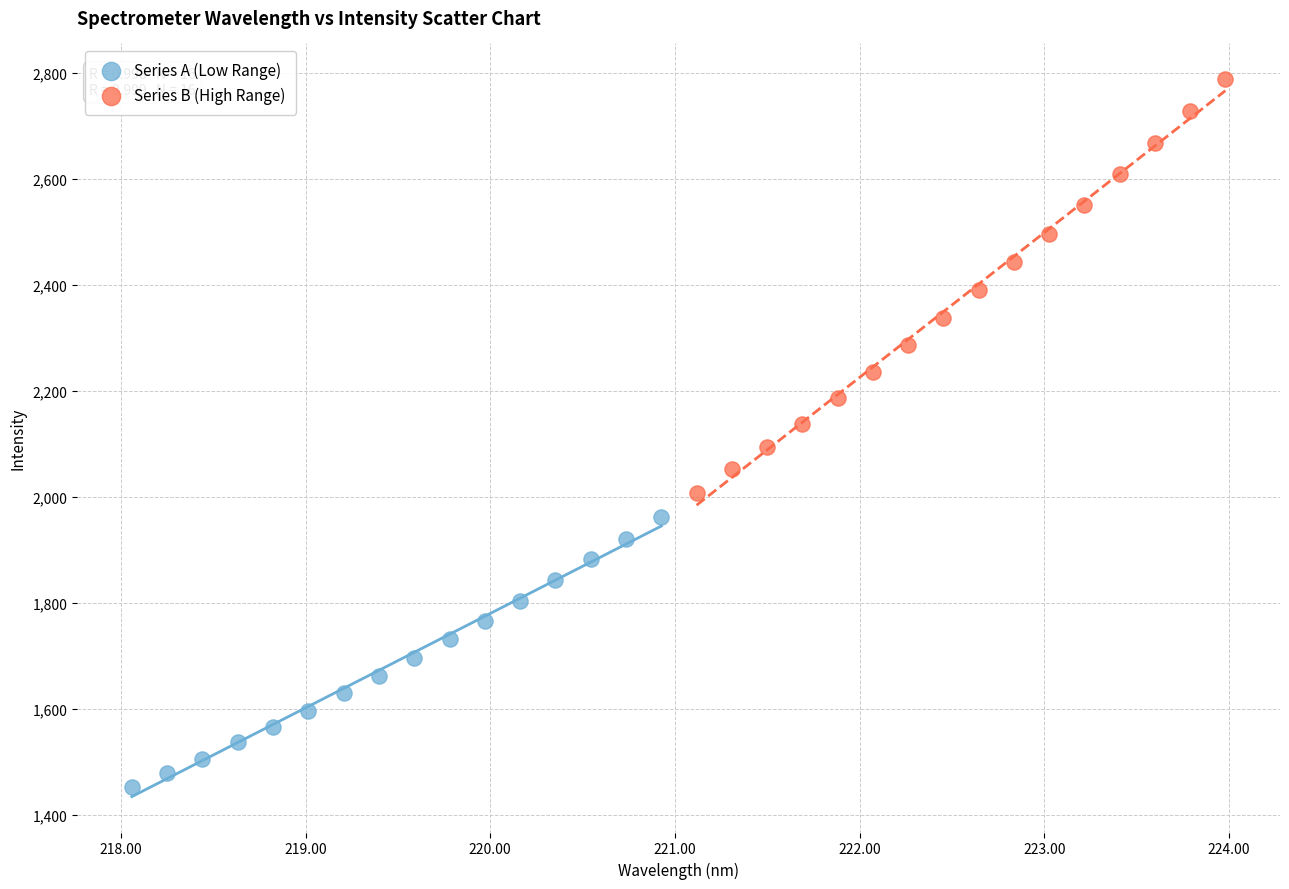

Which series has the largest Y range (max minus min)?

Series B (High Range)